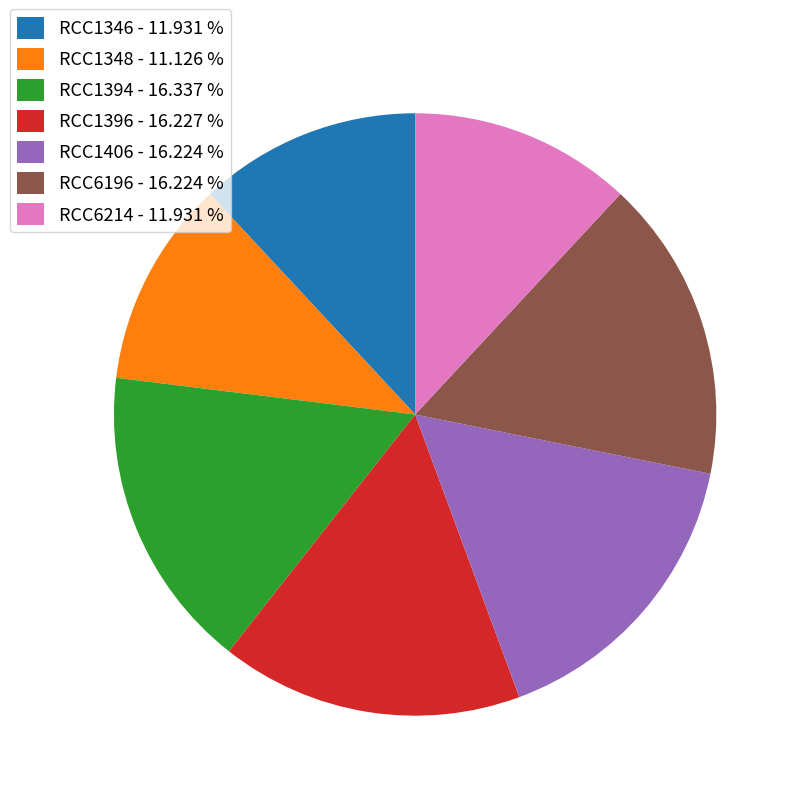

Does RCC1406 represent more than half of the total?

No